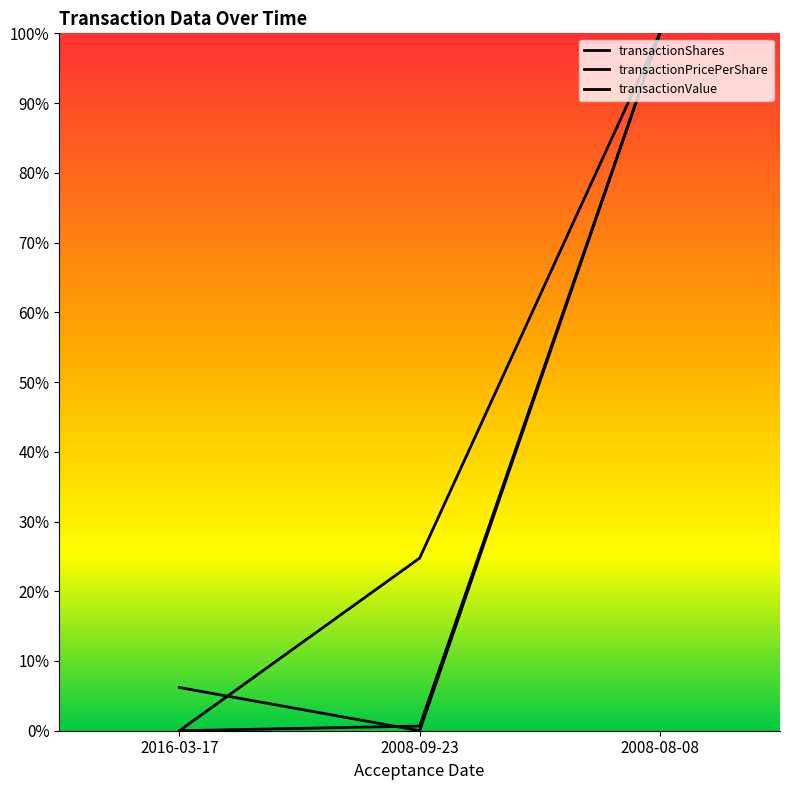

What are all the series names shown in the legend?

transactionShares, transactionPricePerShare, transactionValue